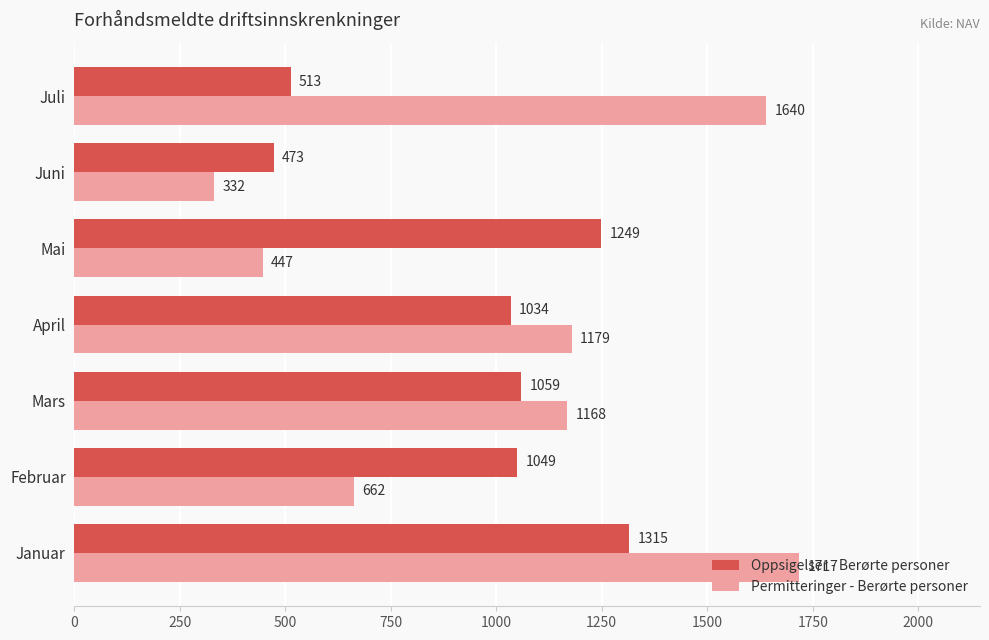

True or false: Oppsigelser - Berørte personer has a value of 355 at Mai.

False